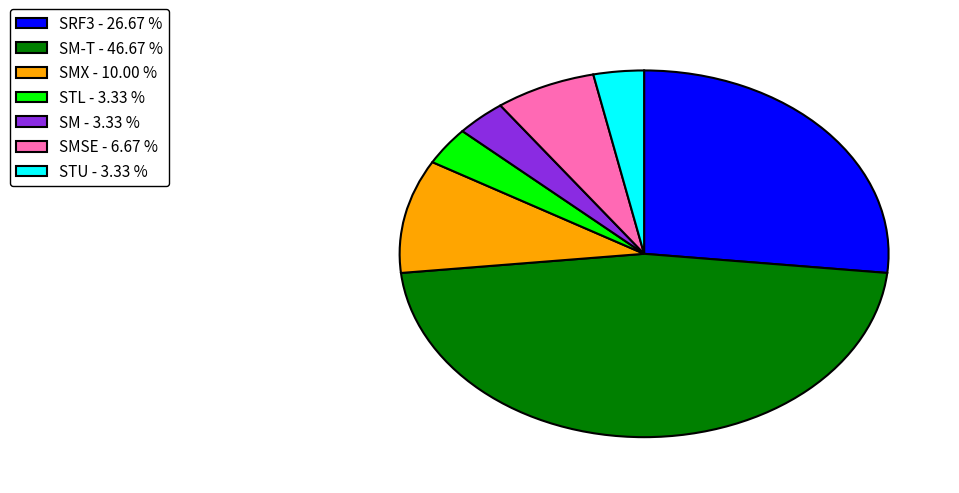

Which category has the biggest portion of the pie?

SM-T - 46.67 %